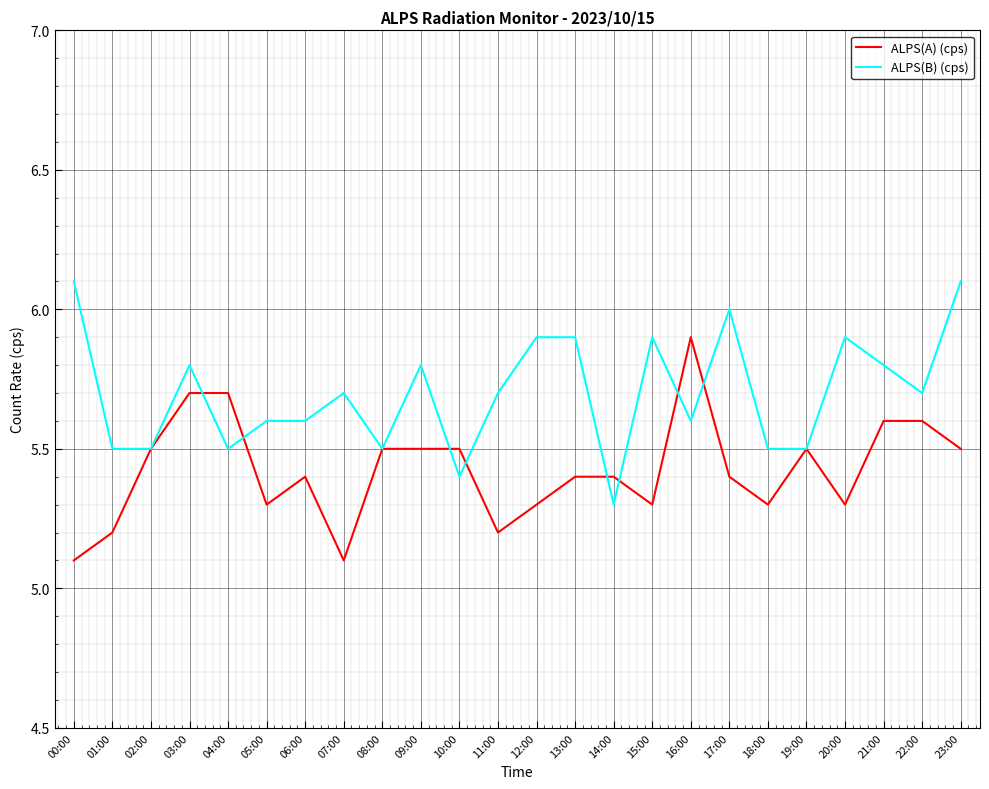

Reading left to right, extract all data points from this chart.

ALPS(A) (cps): 00:00=5.1	01:00=5.2	02:00=5.5	03:00=5.7	04:00=5.7	05:00=5.3	06:00=5.4	07:00=5.1	08:00=5.5	09:00=5.5	10:00=5.5	11:00=5.2	12:00=5.3	13:00=5.4	14:00=5.4	15:00=5.3	16:00=5.9	17:00=5.4	18:00=5.3	19:00=5.5	20:00=5.3	21:00=5.6	22:00=5.6	23:00=5.5
ALPS(B) (cps): 00:00=6.1	01:00=5.5	02:00=5.5	03:00=5.8	04:00=5.5	05:00=5.6	06:00=5.6	07:00=5.7	08:00=5.5	09:00=5.8	10:00=5.4	11:00=5.7	12:00=5.9	13:00=5.9	14:00=5.3	15:00=5.9	16:00=5.6	17:00=6.0	18:00=5.5	19:00=5.5	20:00=5.9	21:00=5.8	22:00=5.7	23:00=6.1